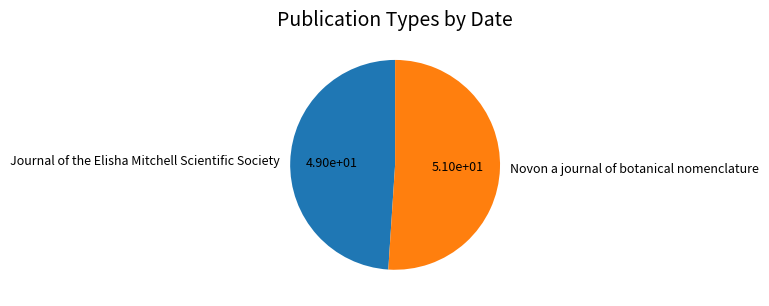

Which category has the smallest portion of the pie?

Journal of the Elisha Mitchell Scientific Society